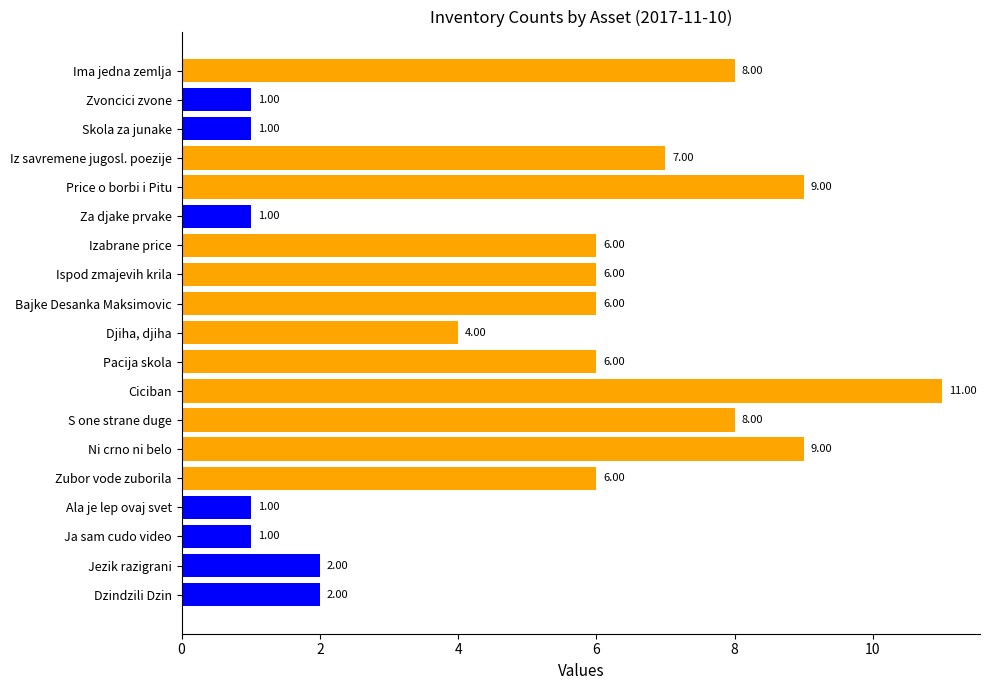

Which has a higher value, Ciciban or Jezik razigrani?

Ciciban